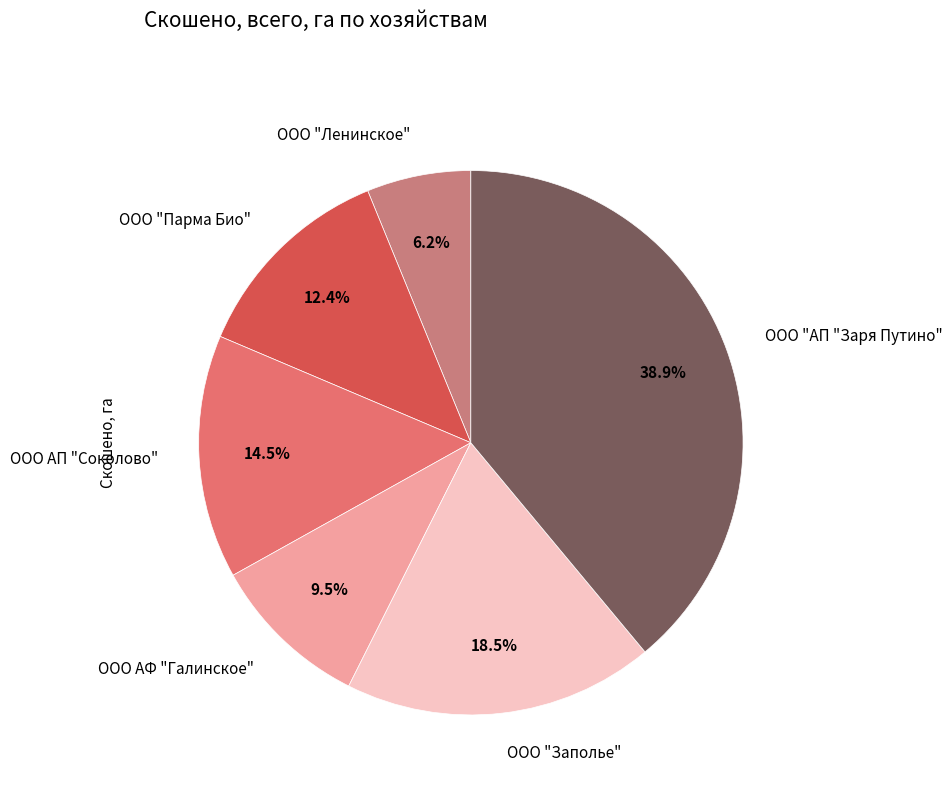

Between ООО "Парма Био" and ООО "Заполье", which is larger?

ООО "Заполье"